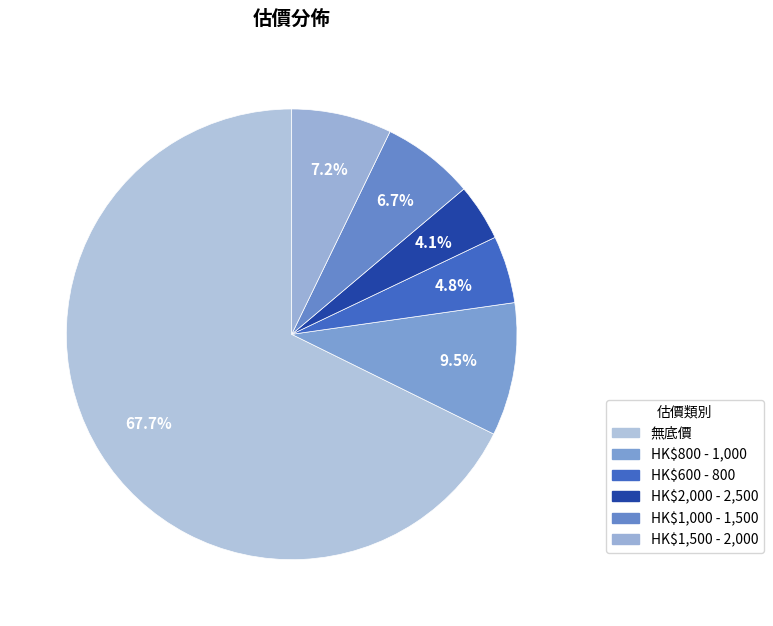

To the nearest percent, what is the difference between the largest and smallest slice percentages?

64%